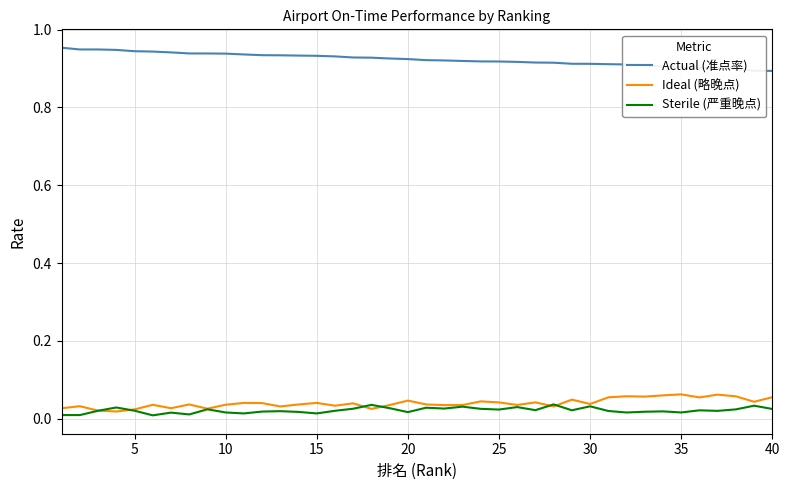

Is this an area chart (filled region under the line)?

No